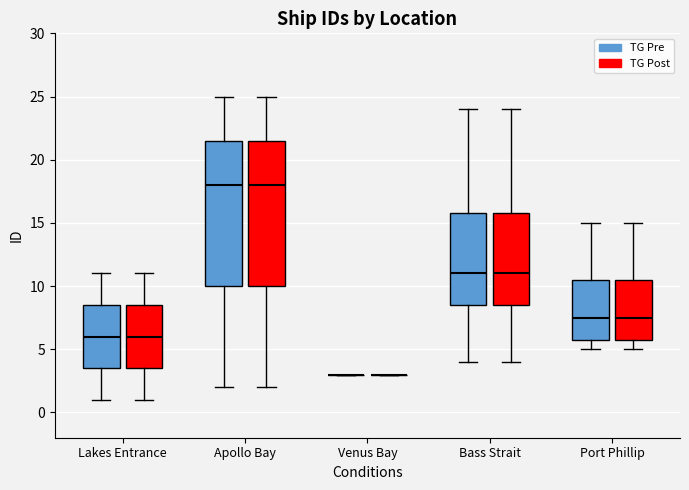

Where does the median line of the box for Apollo Bay (TG Post) sit on the y-axis? The values are not printed on the chart, so give them approximately, as read against the axis.

18.0